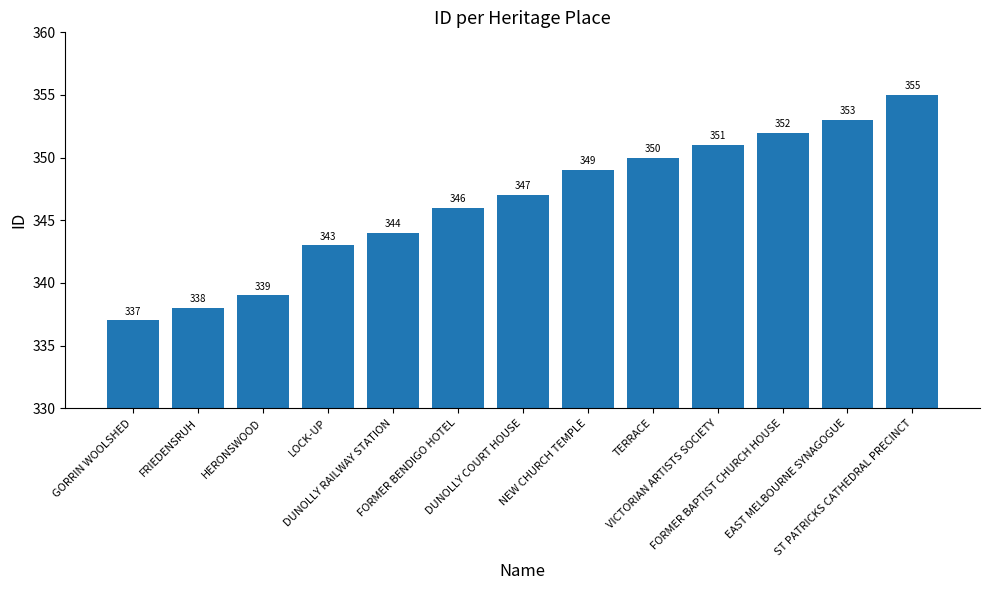

At which category does the chart reach its peak across all series?

ST PATRICKS CATHEDRAL PRECINCT